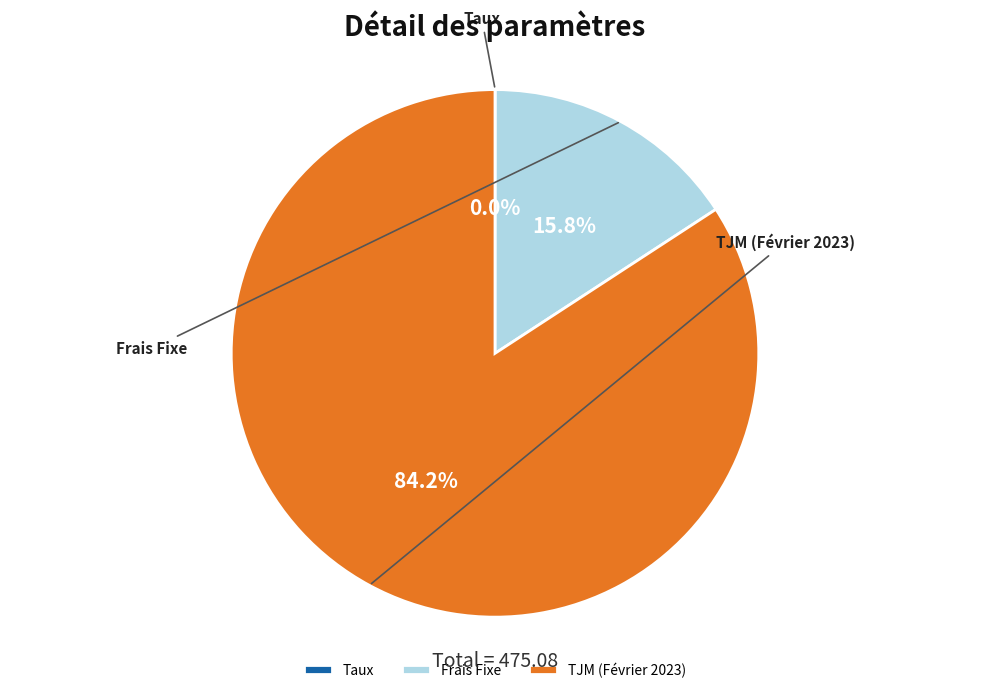

Between Taux and Frais Fixe, which is larger?

Frais Fixe